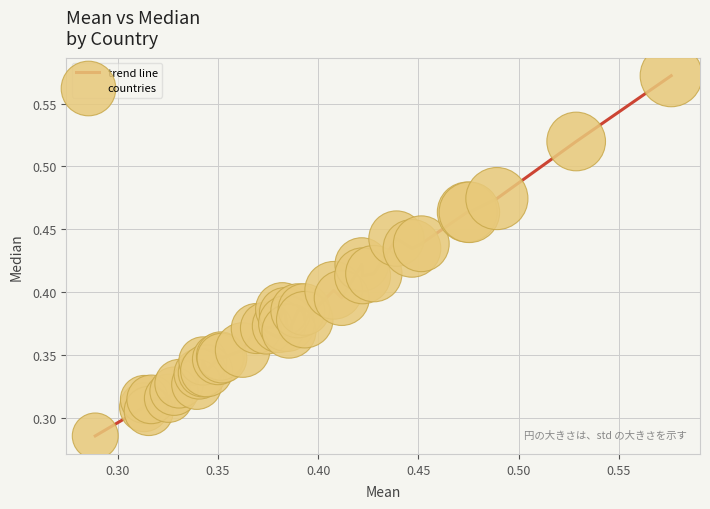

Is this an area chart (filled region under the line)?

No